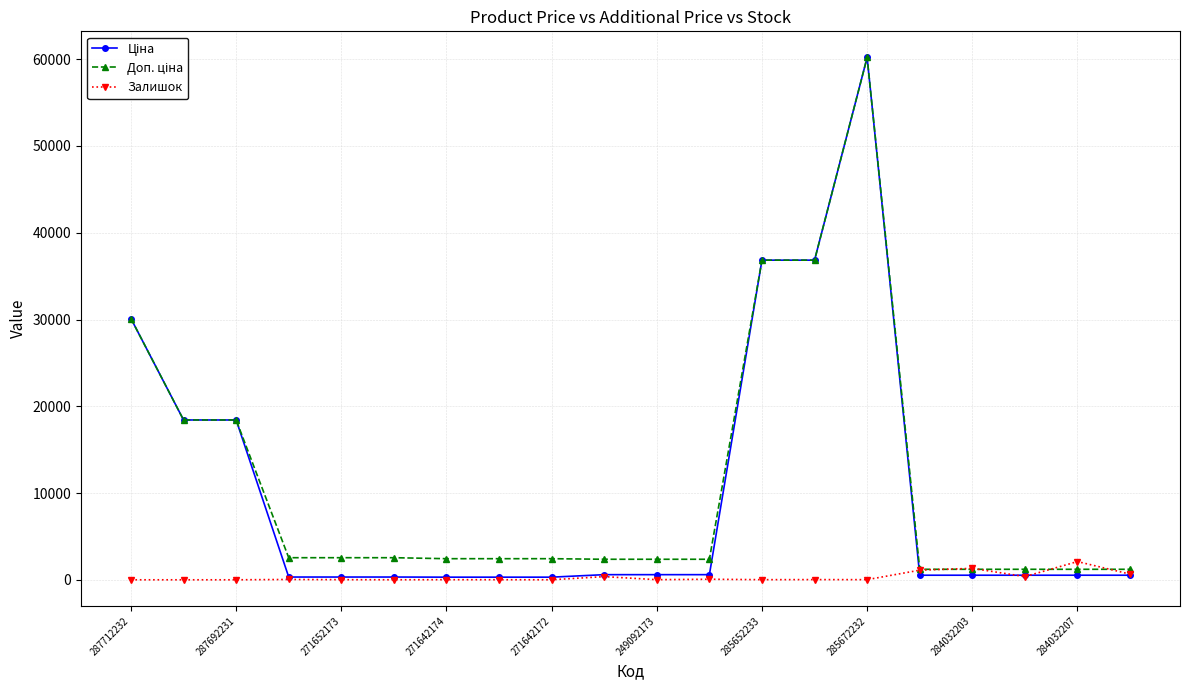

At how many categories does at least one series exceed 52855?

1